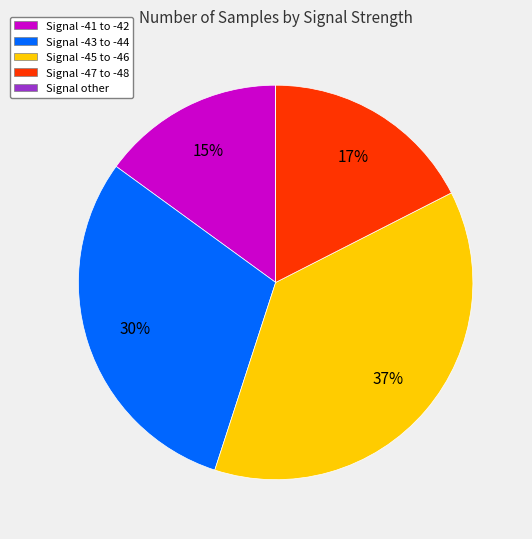

To the nearest percent, what percentage of the pie is Signal -47 to -48?

17%